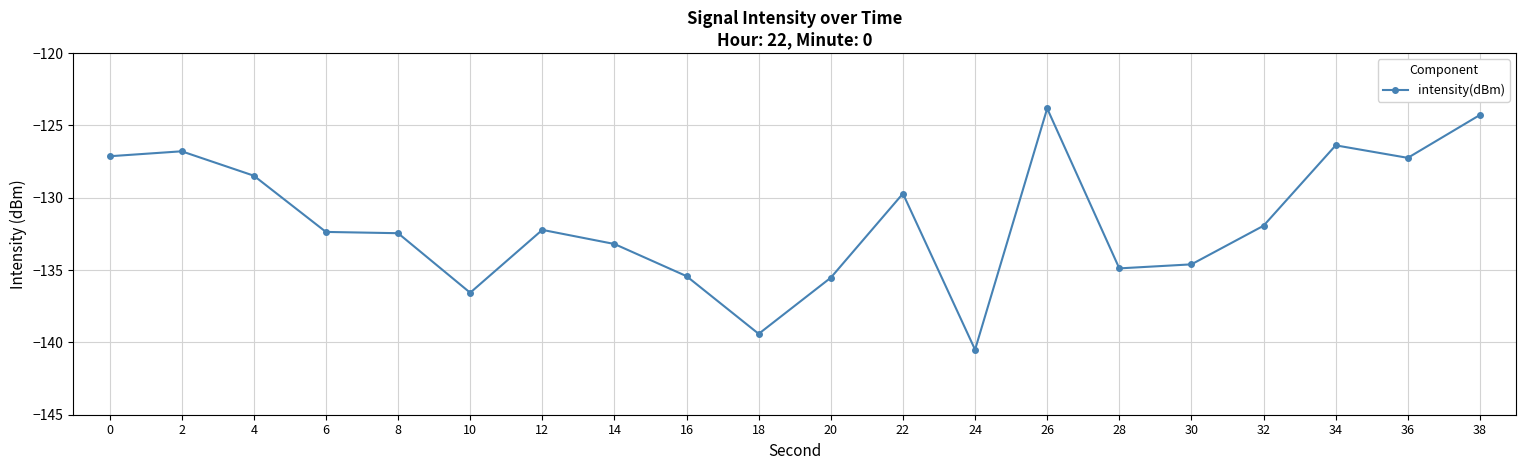

Is this an area chart (filled region under the line)?

No